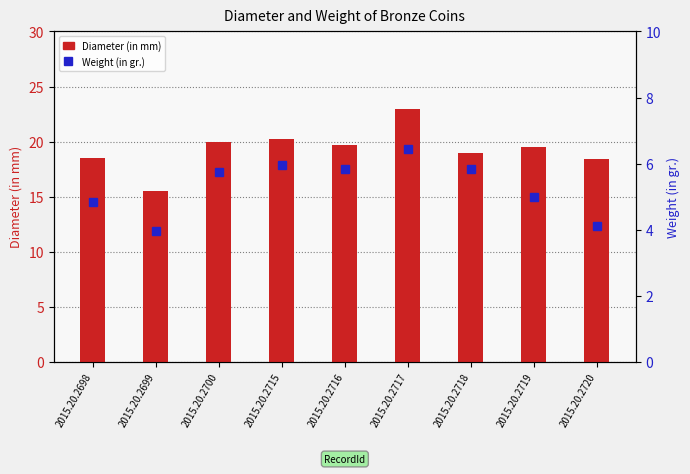

Where is Weight (in gr.) nearest to the value 5?

2015.20.2719